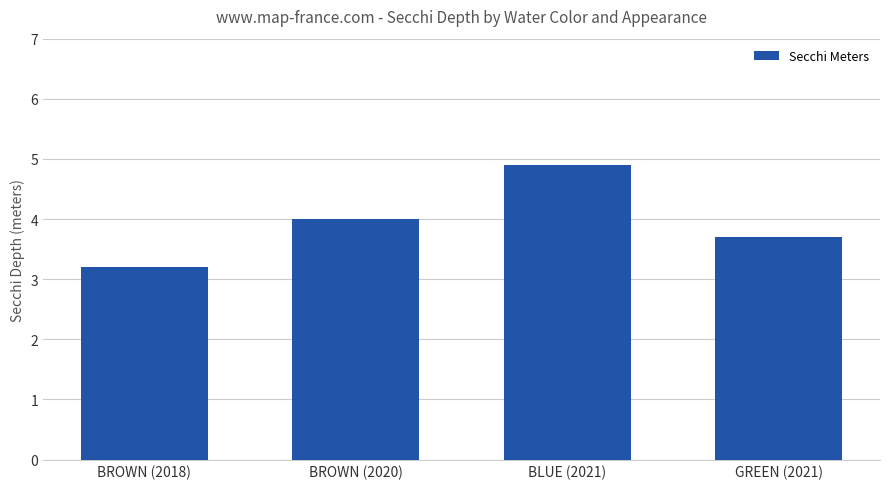

What is the difference between the second highest and second lowest values?

0.3